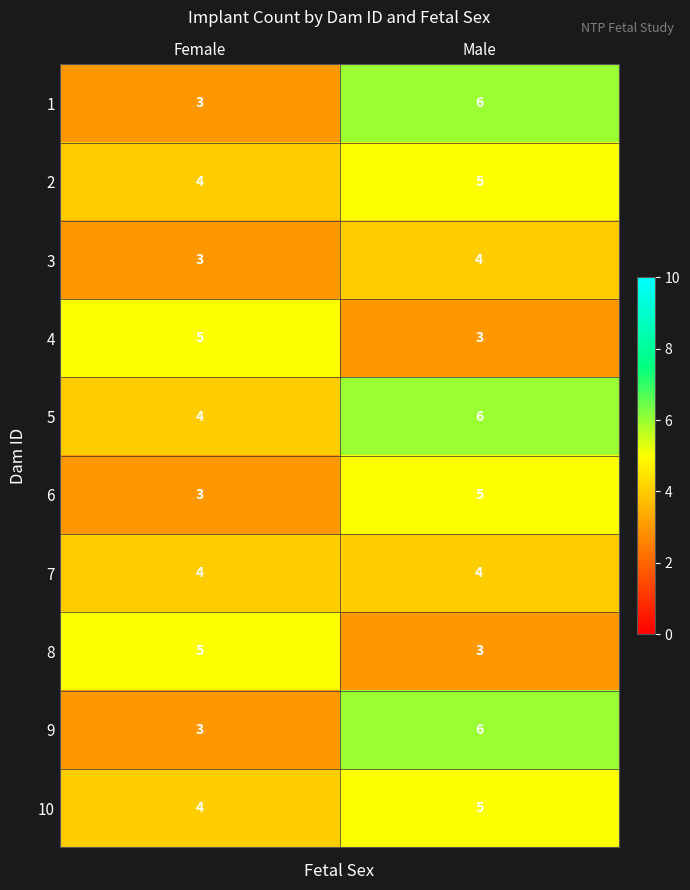

Rank the categories by 3 value from lowest to highest.

Female, Male